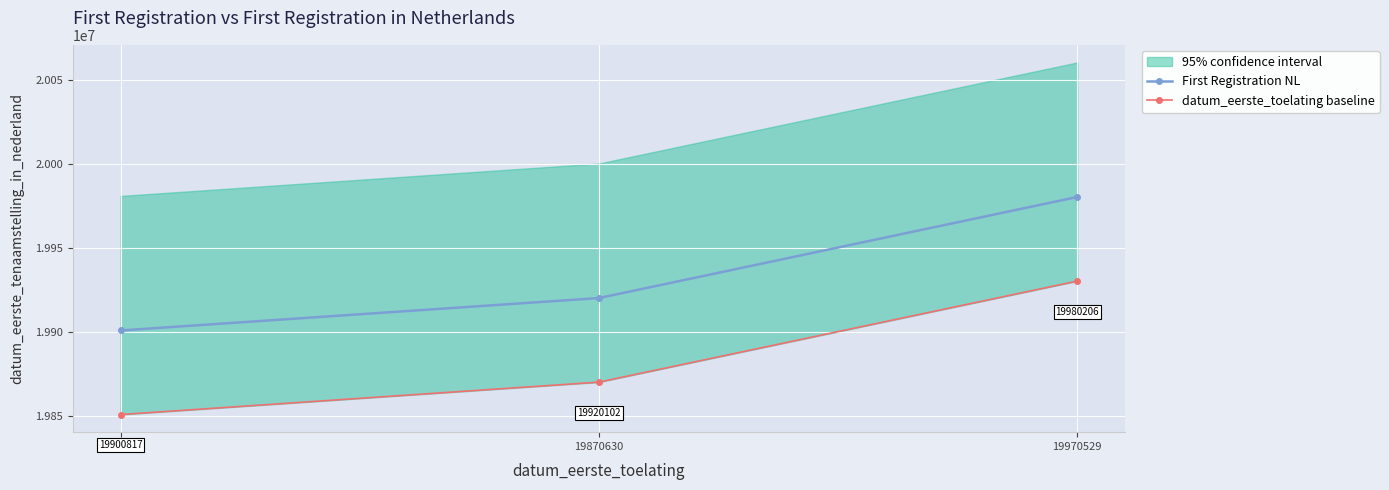

What is the sum of all First Registration NL values?

59801125